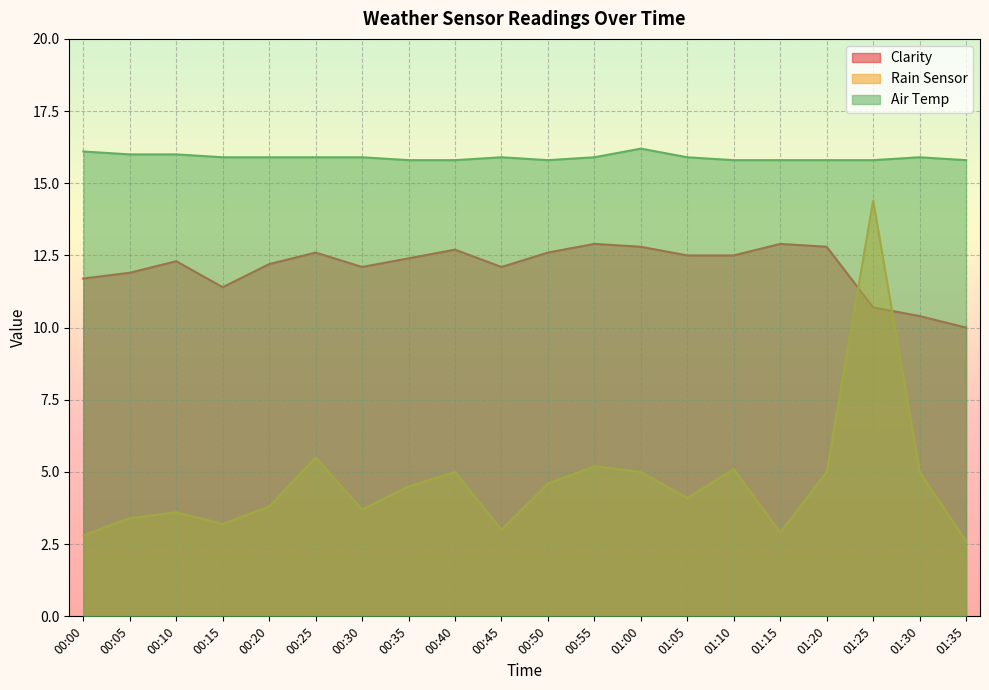

What is the difference between the maximum and minimum values in the Air Temp series?

0.4